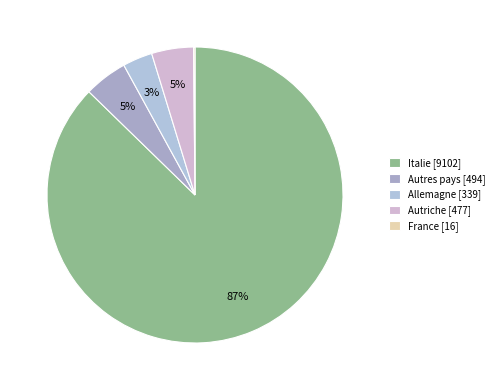

Which slice is the smallest?

France